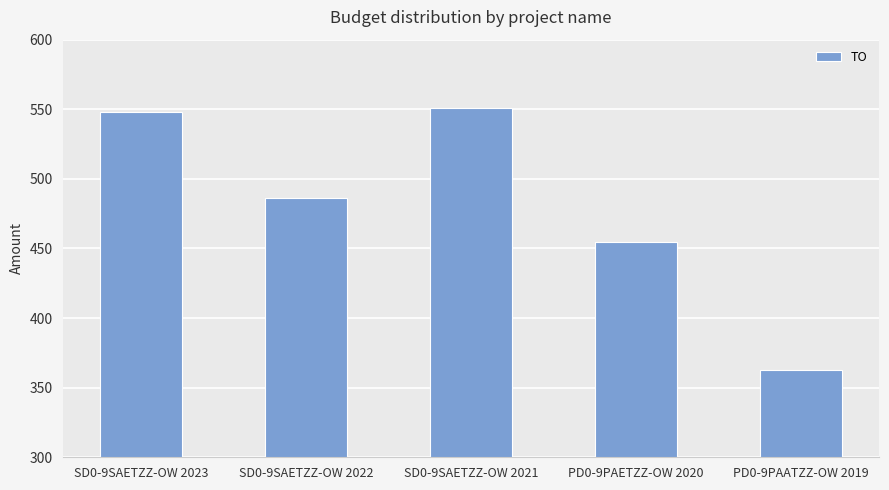

Rank the categories by value from highest to lowest.

SD0-9SAETZZ-OW 2021, SD0-9SAETZZ-OW 2023, SD0-9SAETZZ-OW 2022, PD0-9PAETZZ-OW 2020, PD0-9PAATZZ-OW 2019